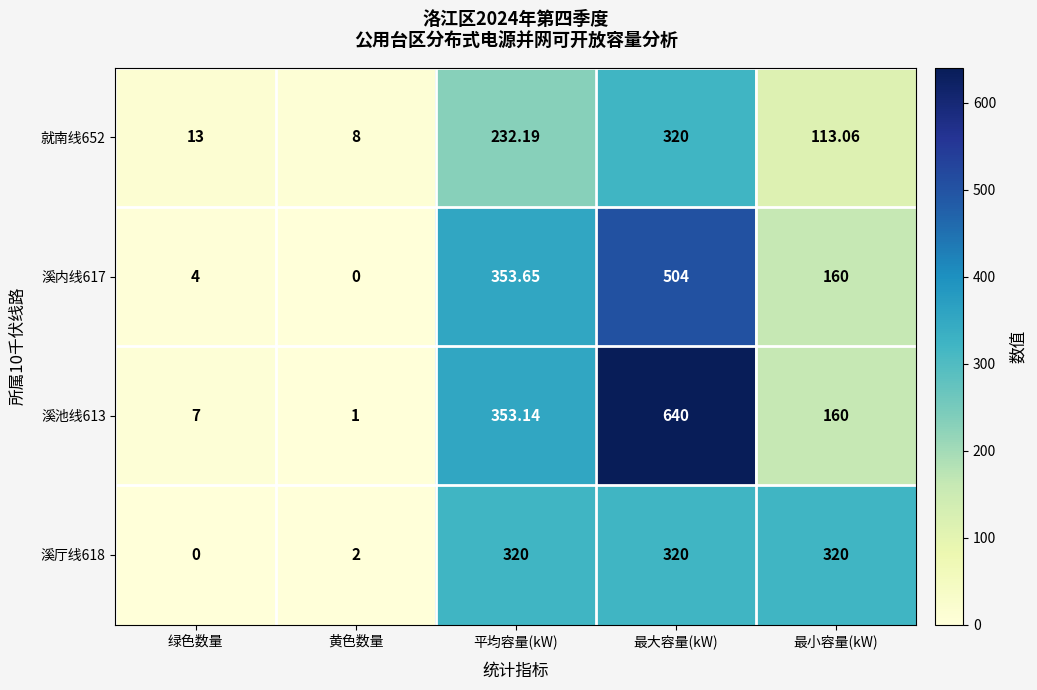

Which label corresponds to the largest value in the chart?

最大容量(kW)